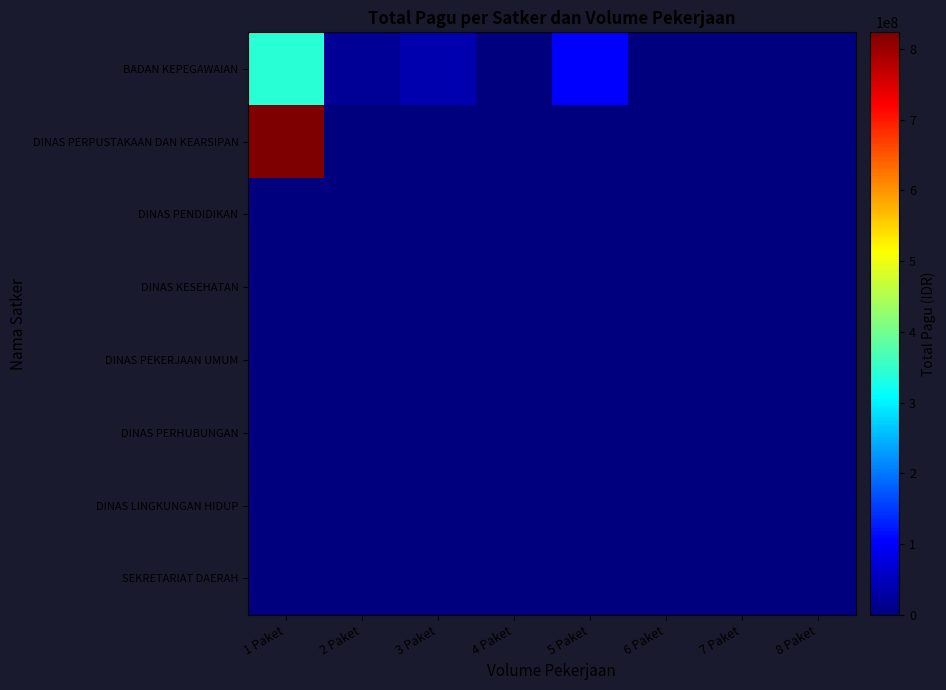

Reading right to left, extract all data points from this chart.

BADAN KEPEGAWAIAN: 8 Paket=0	7 Paket=0	6 Paket=0	5 Paket=105858000	4 Paket=3020000	3 Paket=40890000	2 Paket=22474000	1 Paket=342620400
DINAS PERPUSTAKAAN DAN KEARSIPAN: 8 Paket=0	7 Paket=0	6 Paket=0	5 Paket=0	4 Paket=0	3 Paket=0	2 Paket=0	1 Paket=823311000
DINAS PENDIDIKAN: 8 Paket=0	7 Paket=0	6 Paket=0	5 Paket=0	4 Paket=0	3 Paket=0	2 Paket=0	1 Paket=0
DINAS KESEHATAN: 8 Paket=0	7 Paket=0	6 Paket=0	5 Paket=0	4 Paket=0	3 Paket=0	2 Paket=0	1 Paket=0
DINAS PEKERJAAN UMUM: 8 Paket=0	7 Paket=0	6 Paket=0	5 Paket=0	4 Paket=0	3 Paket=0	2 Paket=0	1 Paket=0
DINAS PERHUBUNGAN: 8 Paket=0	7 Paket=0	6 Paket=0	5 Paket=0	4 Paket=0	3 Paket=0	2 Paket=0	1 Paket=0
DINAS LINGKUNGAN HIDUP: 8 Paket=0	7 Paket=0	6 Paket=0	5 Paket=0	4 Paket=0	3 Paket=0	2 Paket=0	1 Paket=0
SEKRETARIAT DAERAH: 8 Paket=0	7 Paket=0	6 Paket=0	5 Paket=0	4 Paket=0	3 Paket=0	2 Paket=0	1 Paket=0